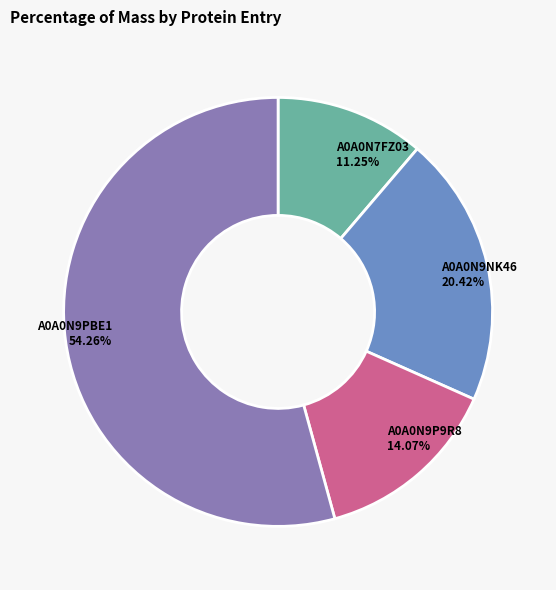

Approximately how many times larger is the value at A0A0N9P9R8 compared to A0A0N7FZ03?

1.3